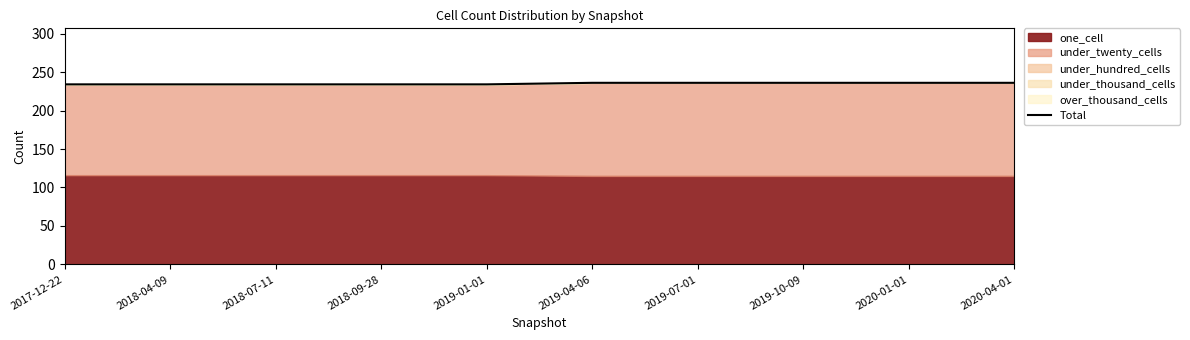

What is the minimum value shown in the chart?

234